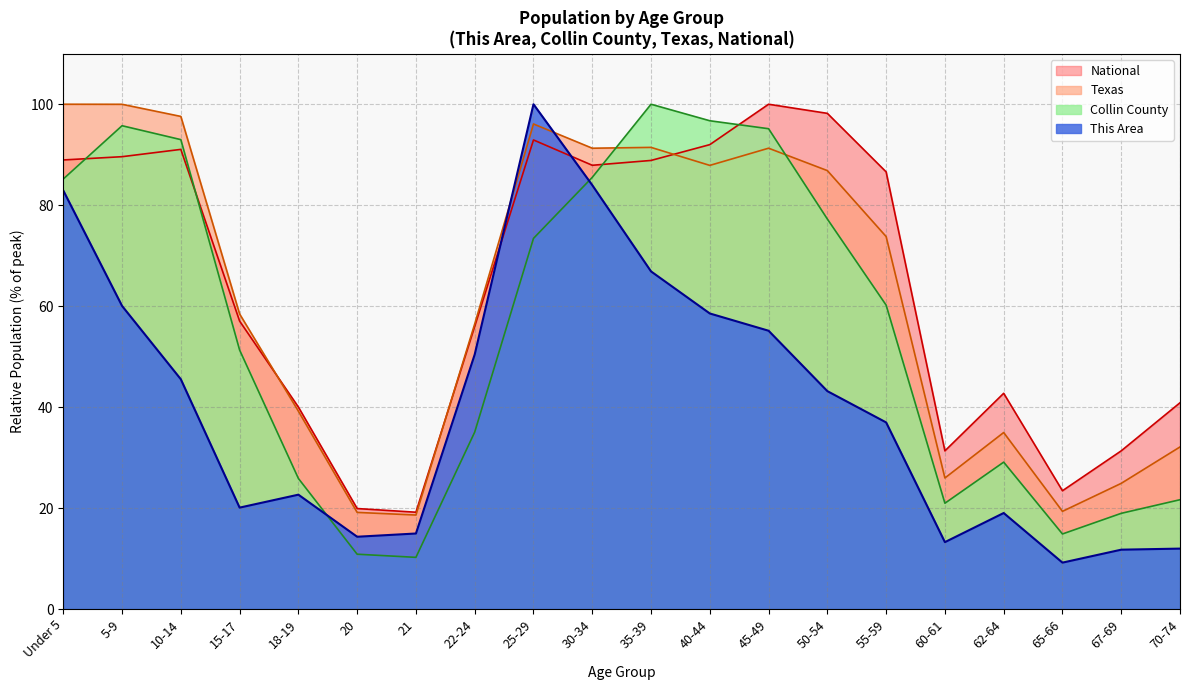

How many data points does each series have?

20